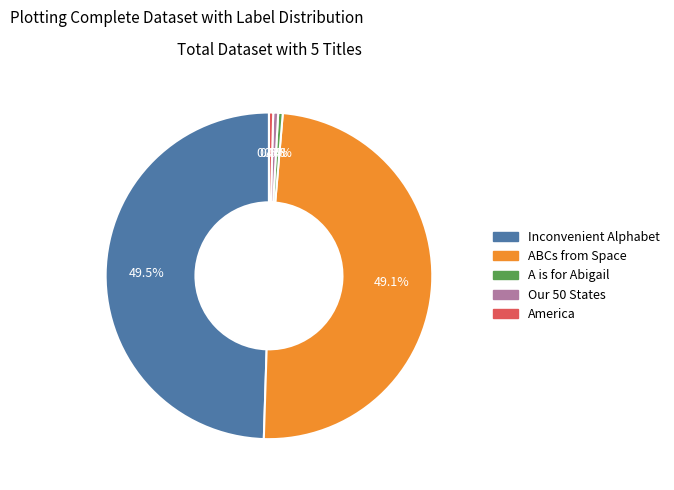

How many slices are in this pie chart?

5